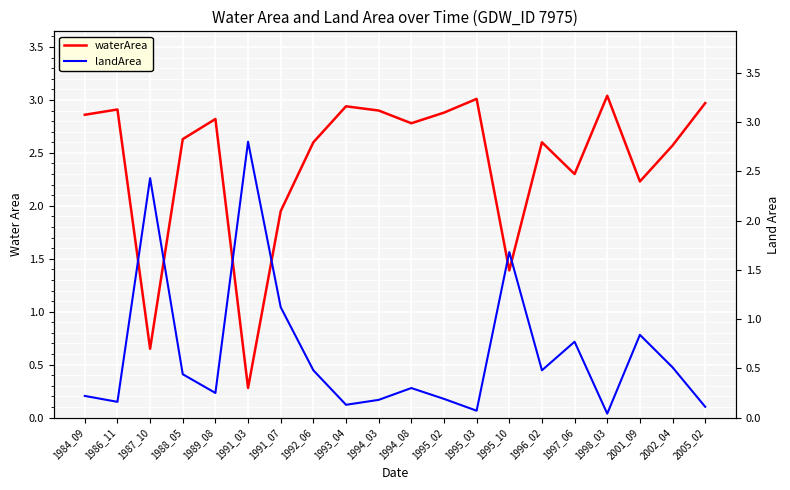

What is the total value across all series at 1995_03?

3.1